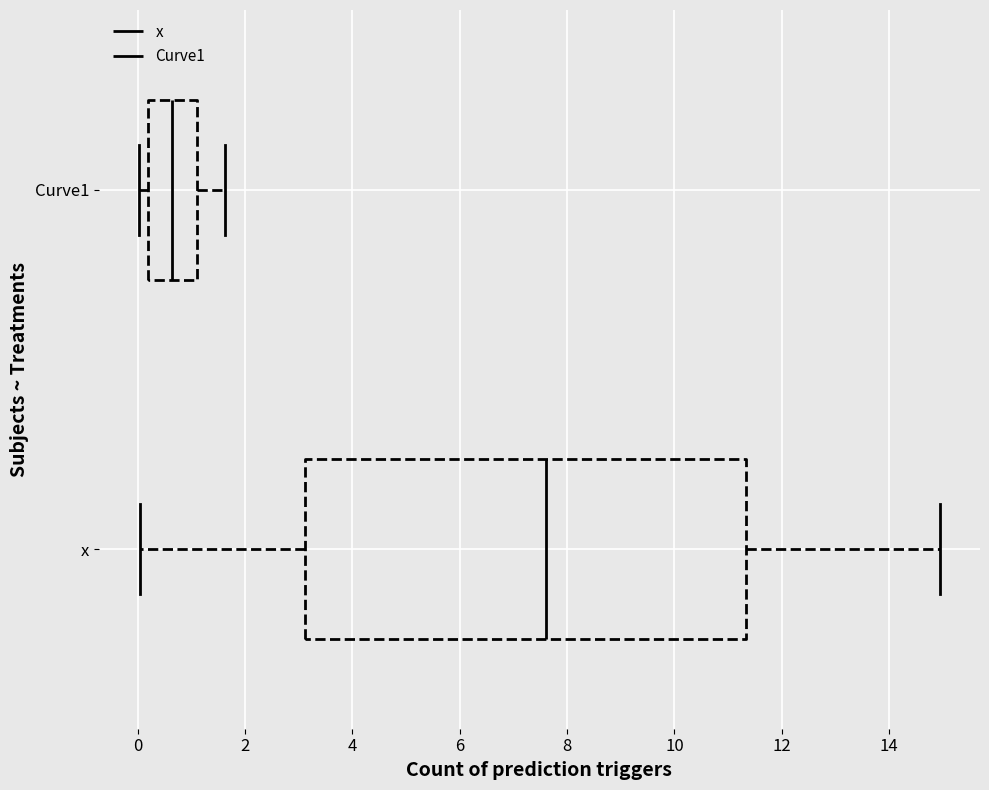

Where does the right whisker of the box for Curve1 end on the x-axis? The values are not printed on the chart, so give them approximately, as read against the axis.

1.6